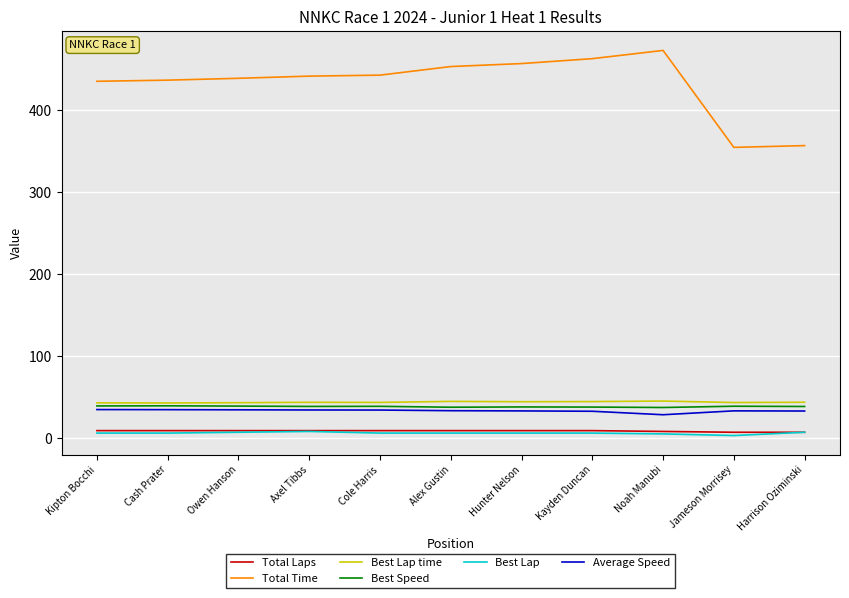

The Best Speed series shows 39.1 at Kipton Bocchi. True or false?

True